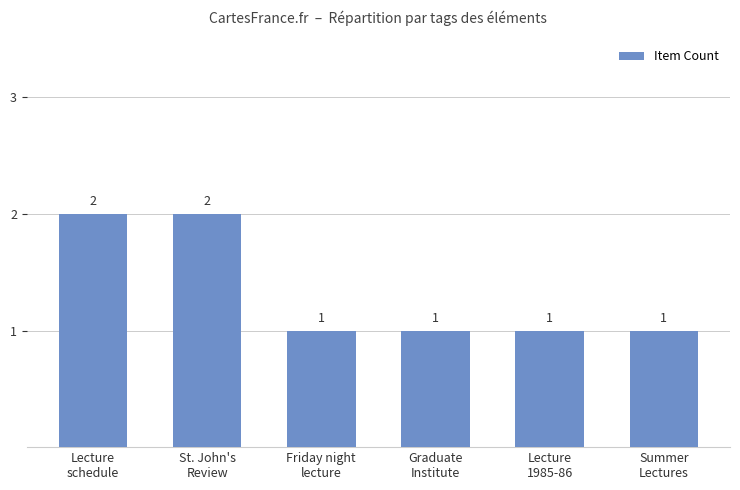

What is the value of the 2nd bar from the left?

2